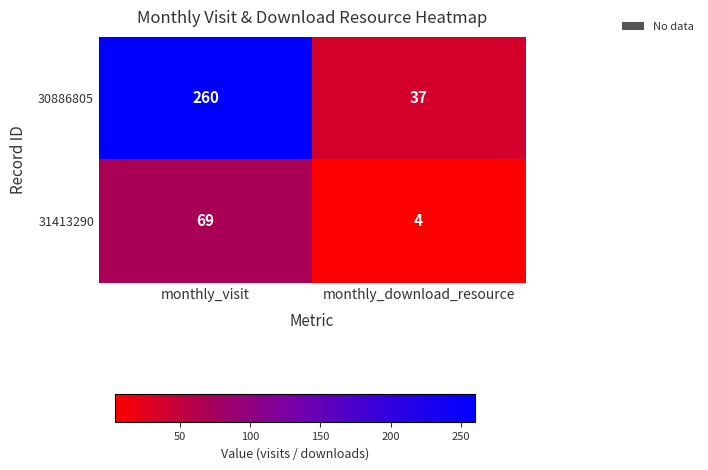

What is the difference between the highest and lowest values at monthly_download_resource?

33